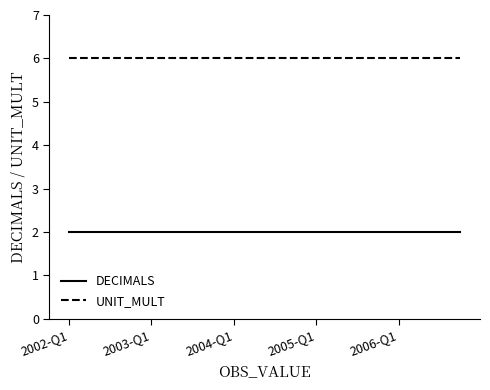

How many lines are shown in the chart?

2